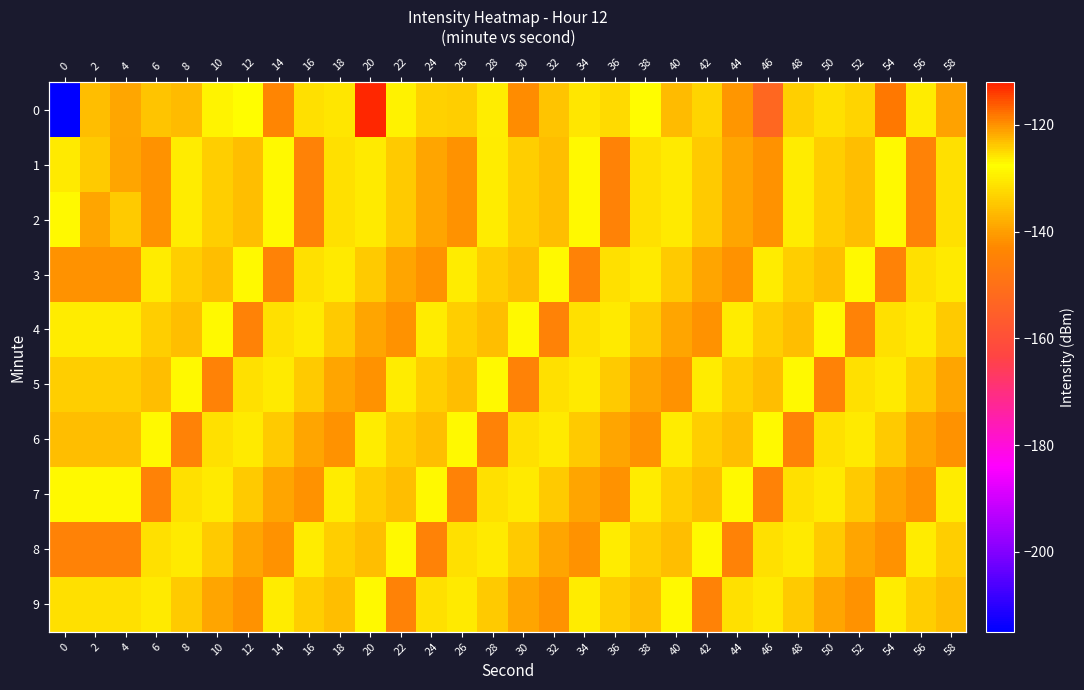

What is the highest value of the 5 series?

-125.6